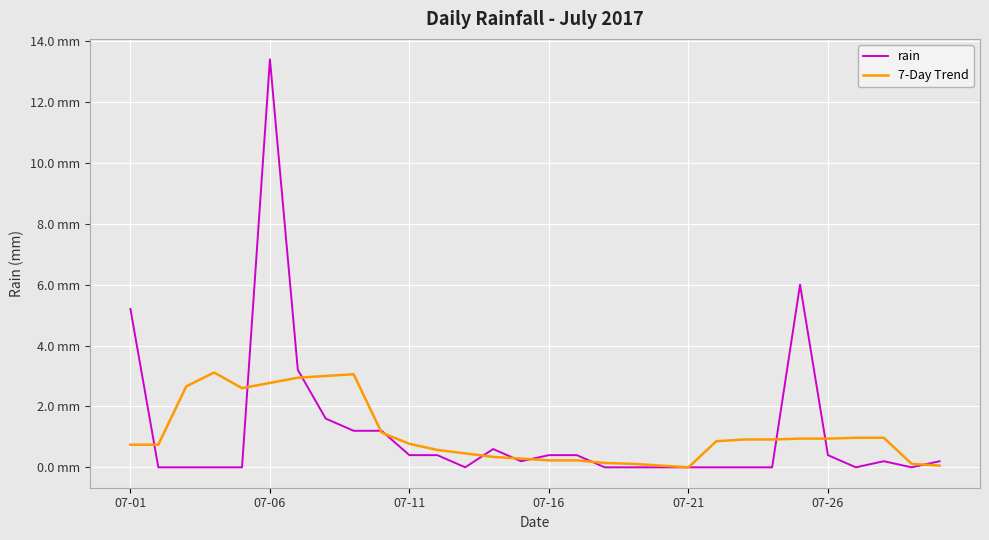

At which category is the sum across all series the highest?

07-06